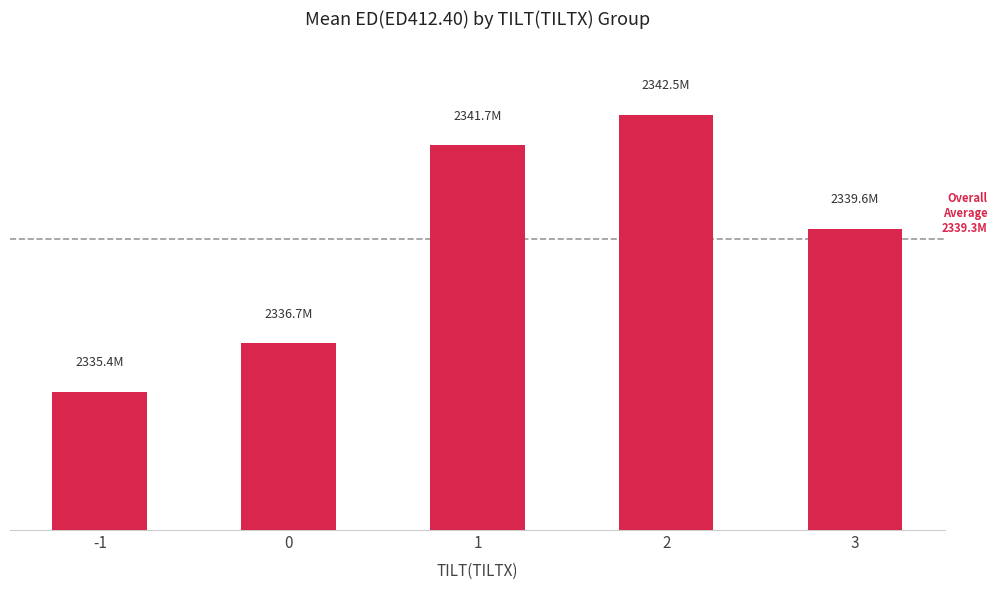

Rank the categories by value from lowest to highest.

-1, 0, 3, 1, 2